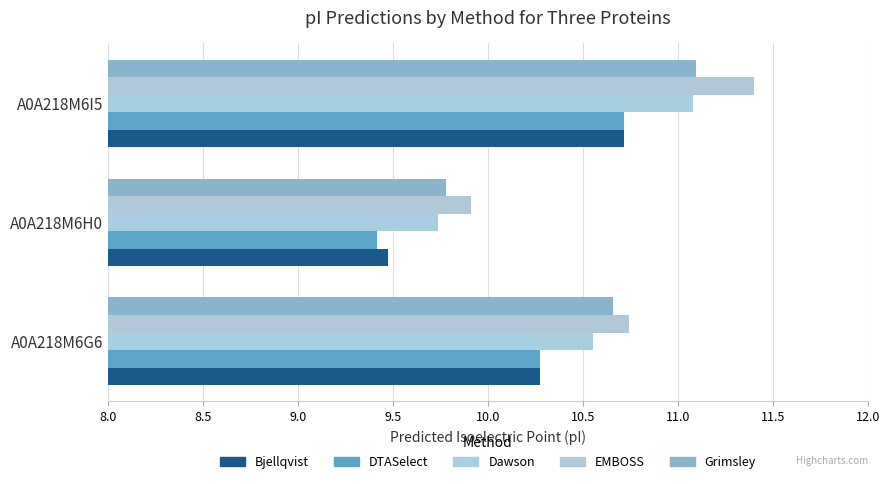

Which series has the largest total across all categories?

EMBOSS